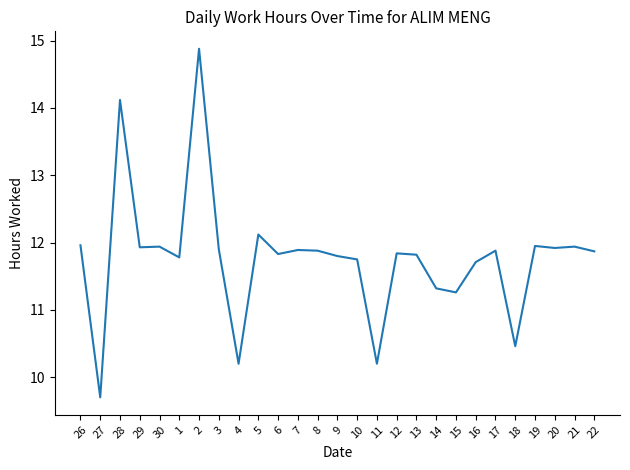

Is it true that the value at 21 is 11.9?

True